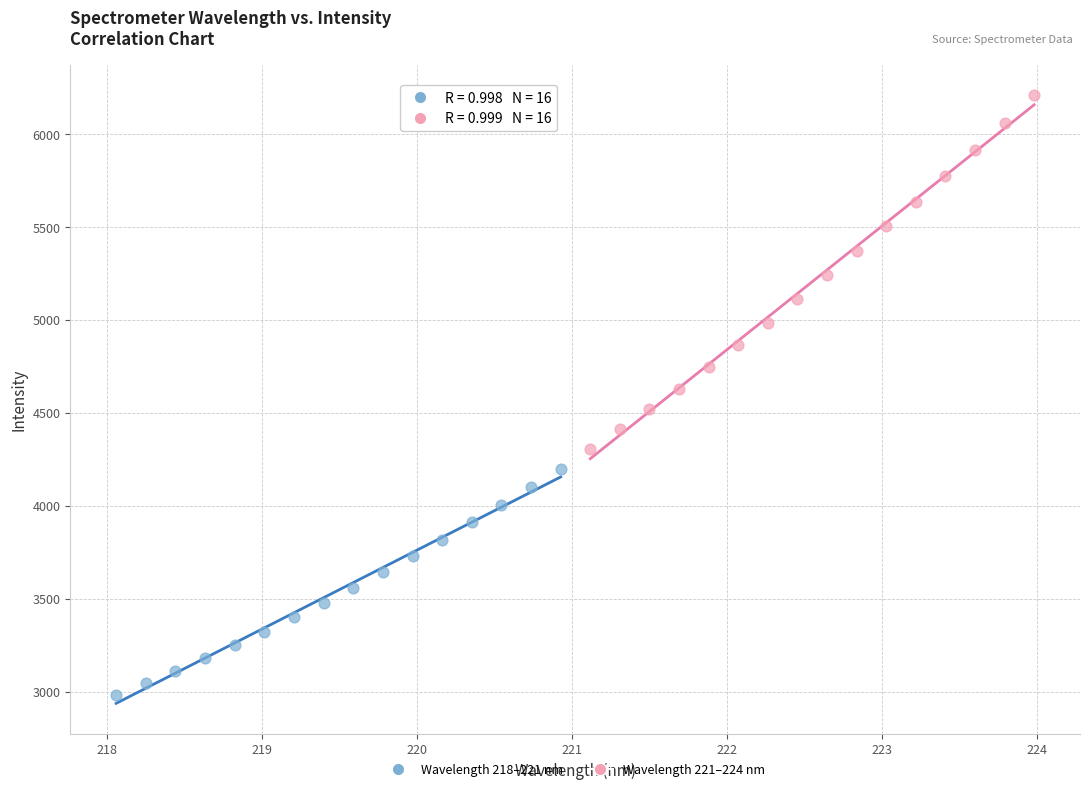

Which series reaches the minimum Y coordinate?

Wavelength 218–221 nm